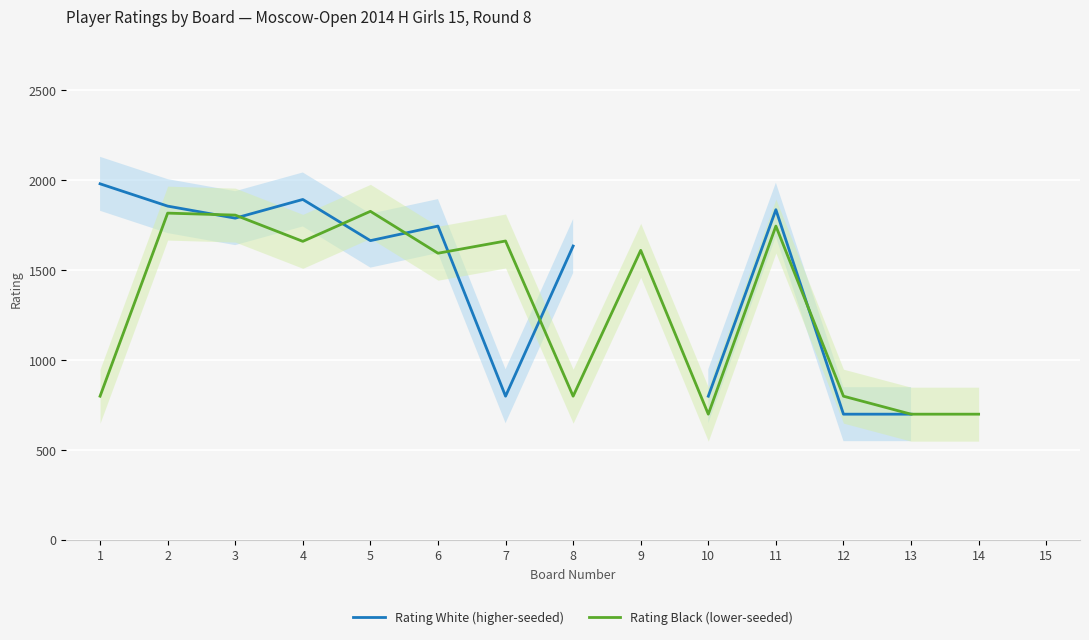

The value of Rating Black (lower-seeded) at 10 is 973.5. True or false?

False